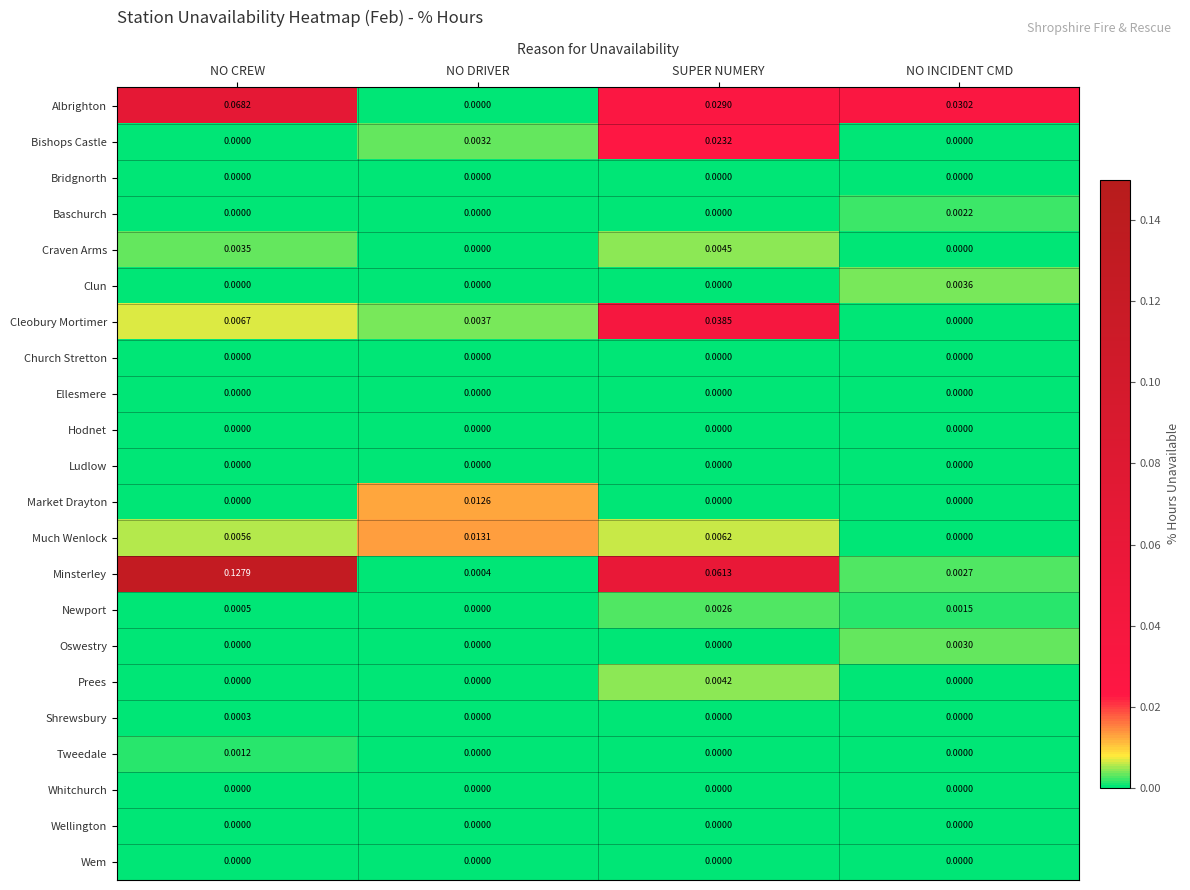

Which series has the largest total across all categories?

Minsterley